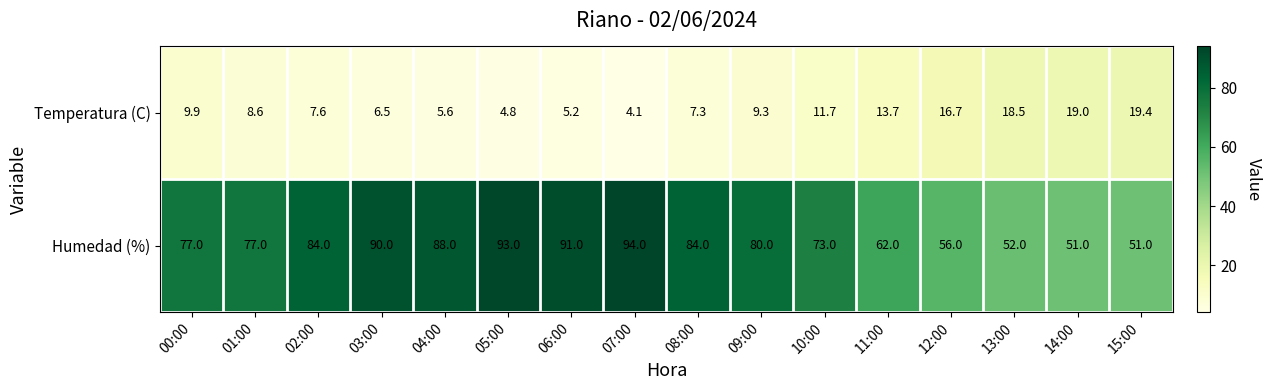

Rank the series by their average value, from highest to lowest.

Humedad (%), Temperatura (C)